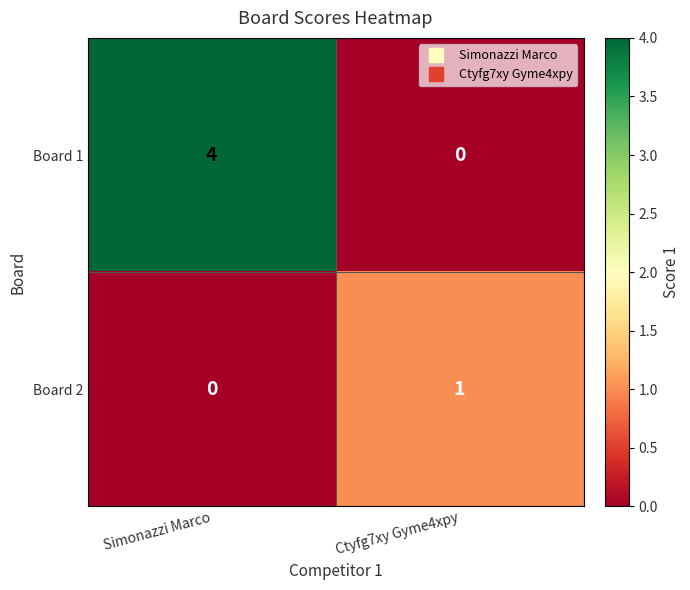

Reading left to right, transcribe all the data shown in this chart.

Board 1: Simonazzi Marco=4	Ctyfg7xy Gyme4xpy=0
Board 2: Simonazzi Marco=0	Ctyfg7xy Gyme4xpy=1